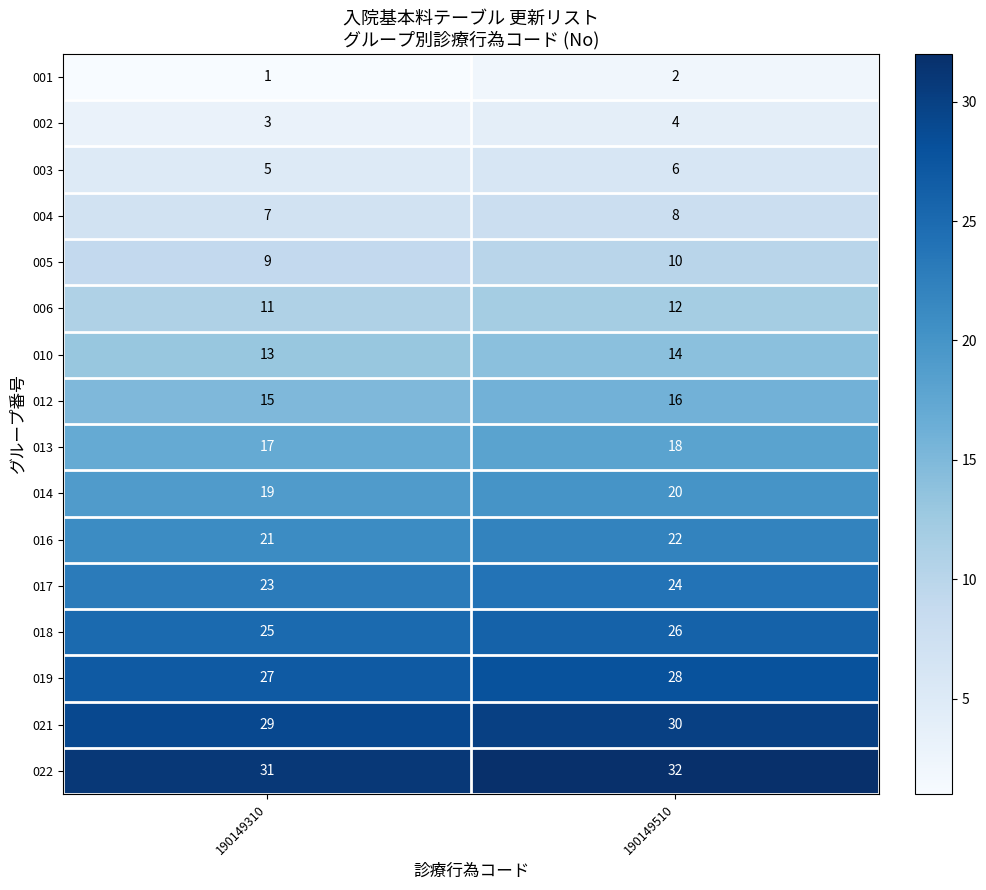

At which category is the sum across all series the highest?

190149510